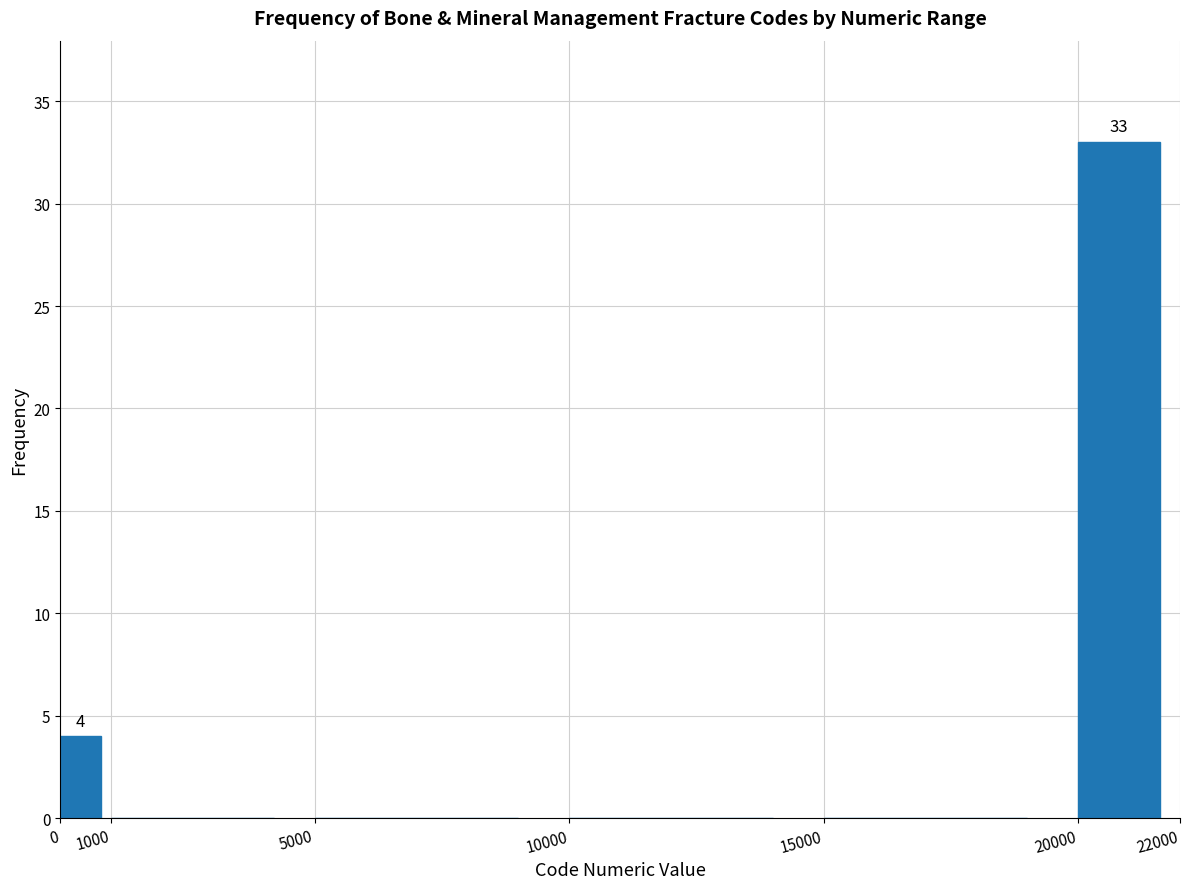

Which range on the x-axis has the tallest bar?

20000 to 22000